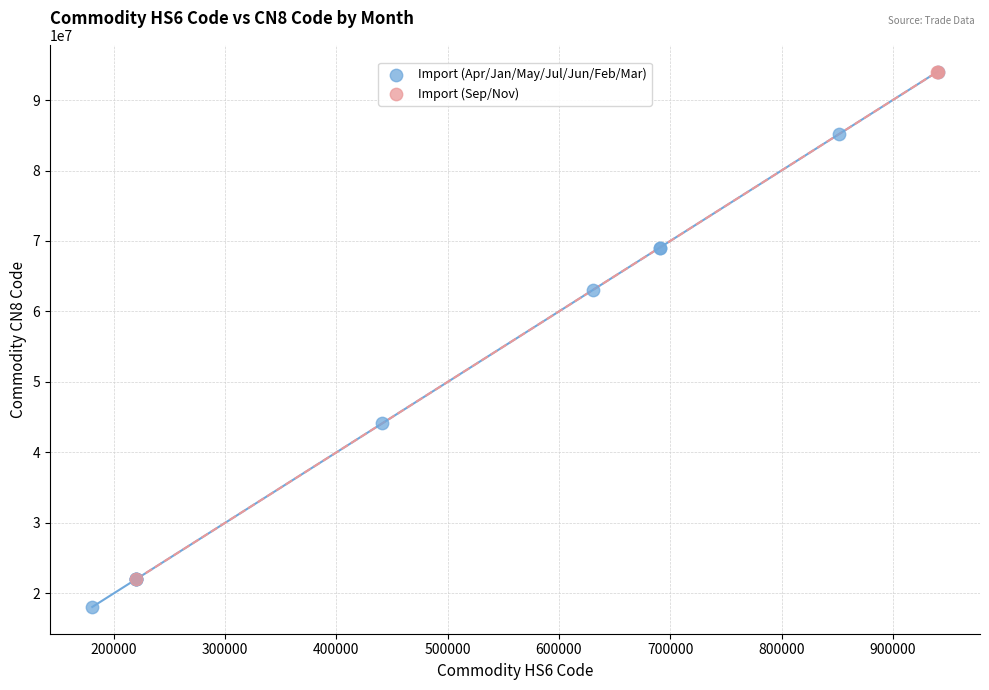

Which series has the widest spread of Y values?

Import (Apr/Jan/May/Jul/Jun/Feb/Mar)